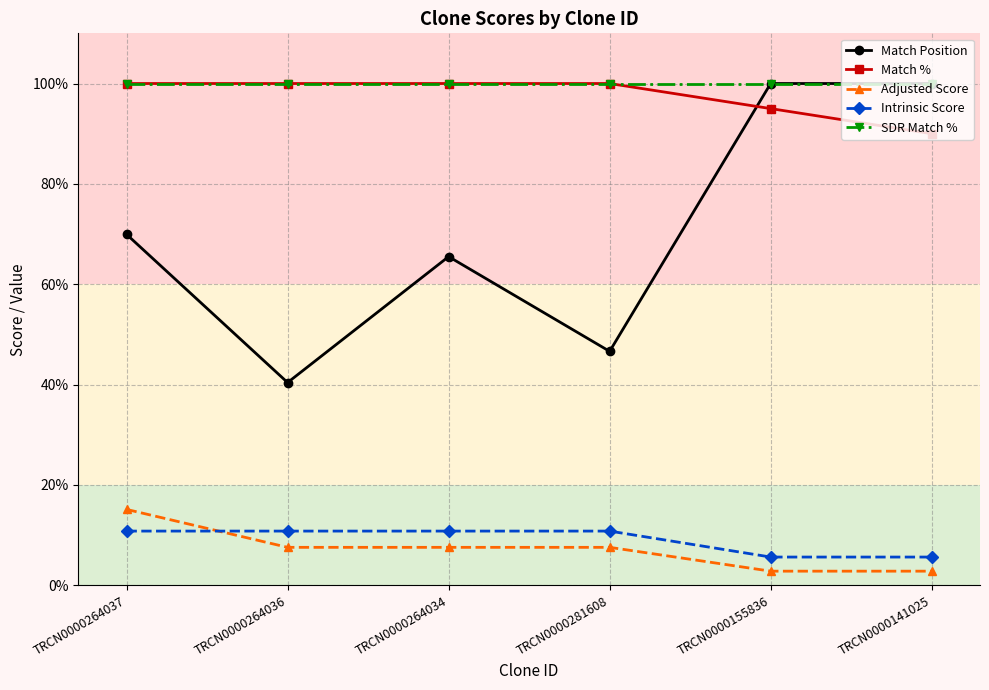

True or false: SDR Match % and Adjusted Score cross at least once.

False